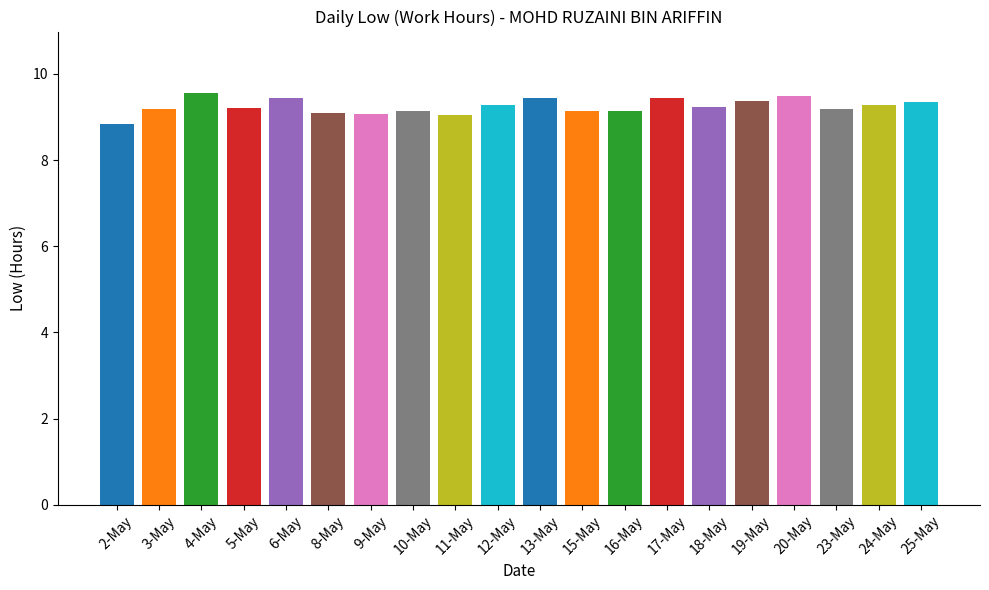

True or false: the data shows 2.0 at 11-May.

False